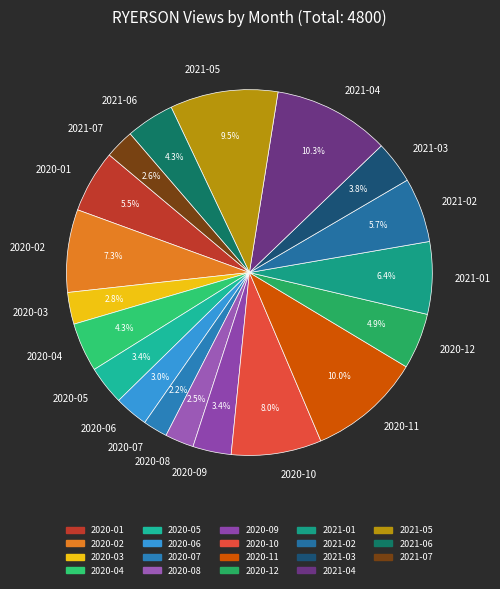

What percentage is NOT represented by 2021-04?

89.7%